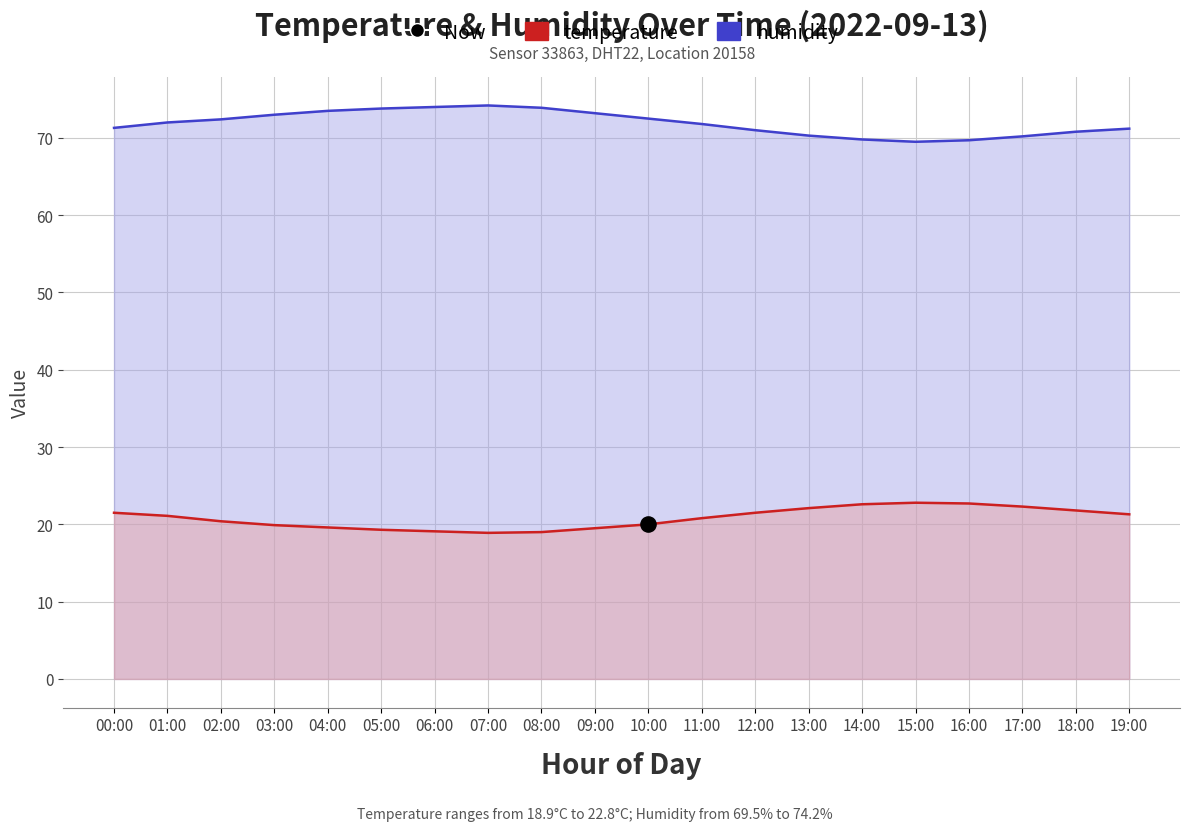

Which series reaches the maximum Y coordinate?

humidity